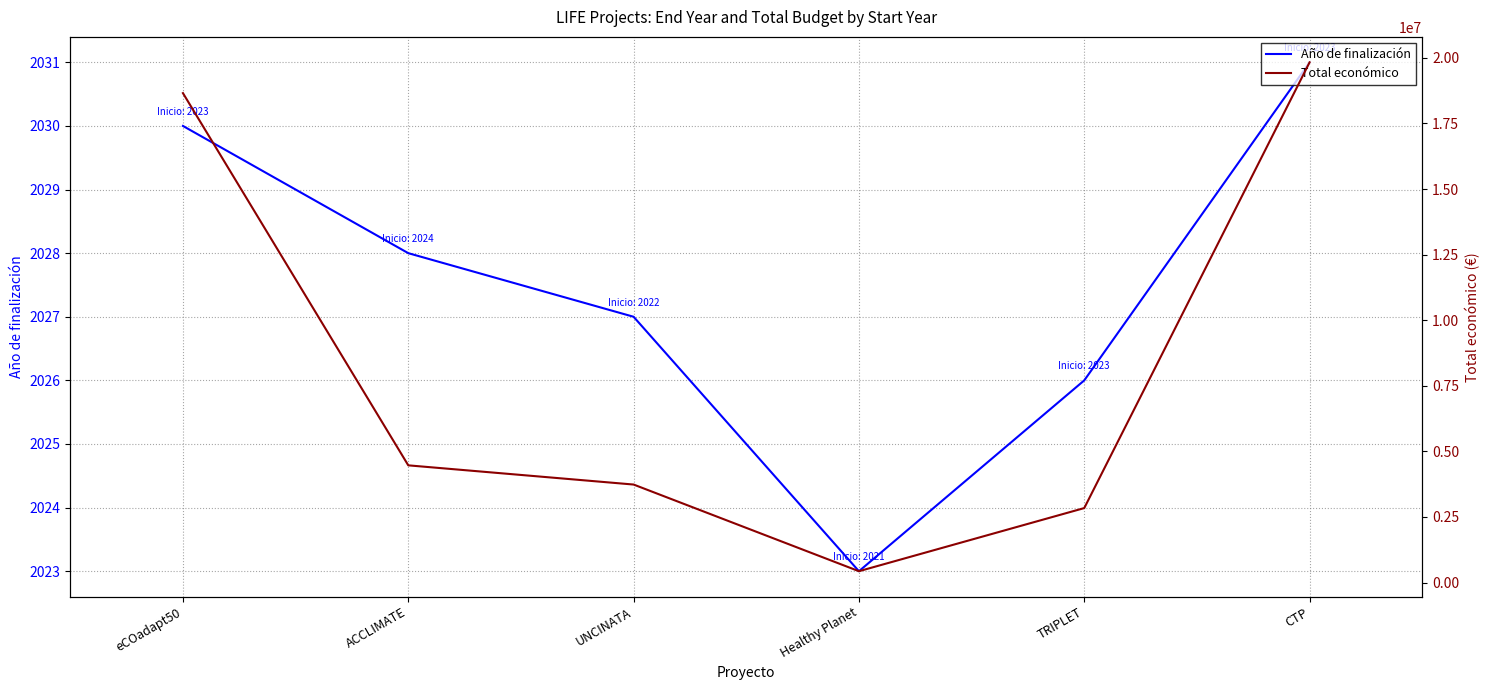

List the labels in order of Año de finalización value, smallest first.

Healthy Planet, TRIPLET, UNCINATA, ACCLIMATE, eCOadapt50, CTP